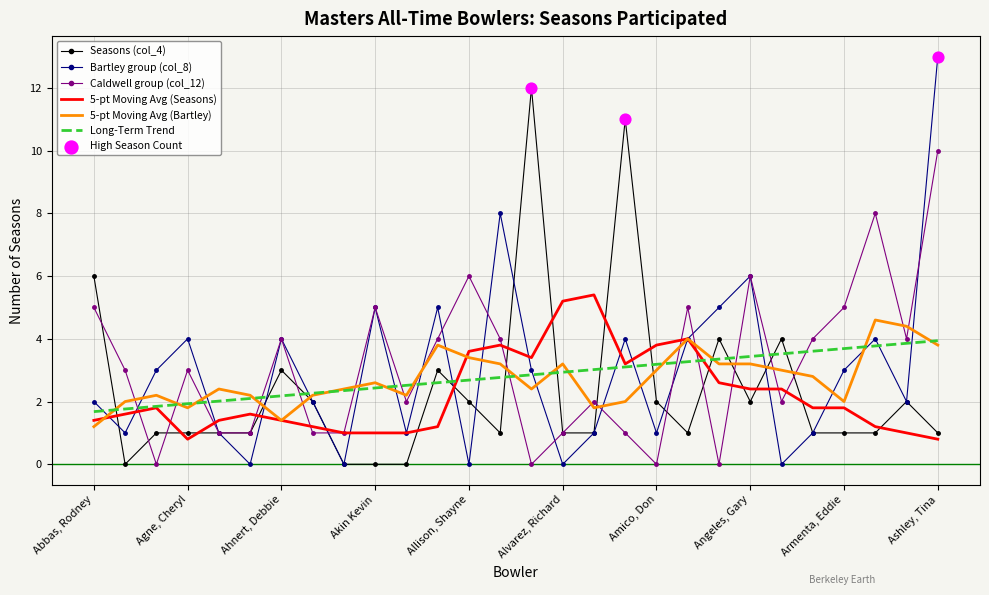

True or false: Seasons (col_4) and Long-Term Trend intersect in this chart.

True